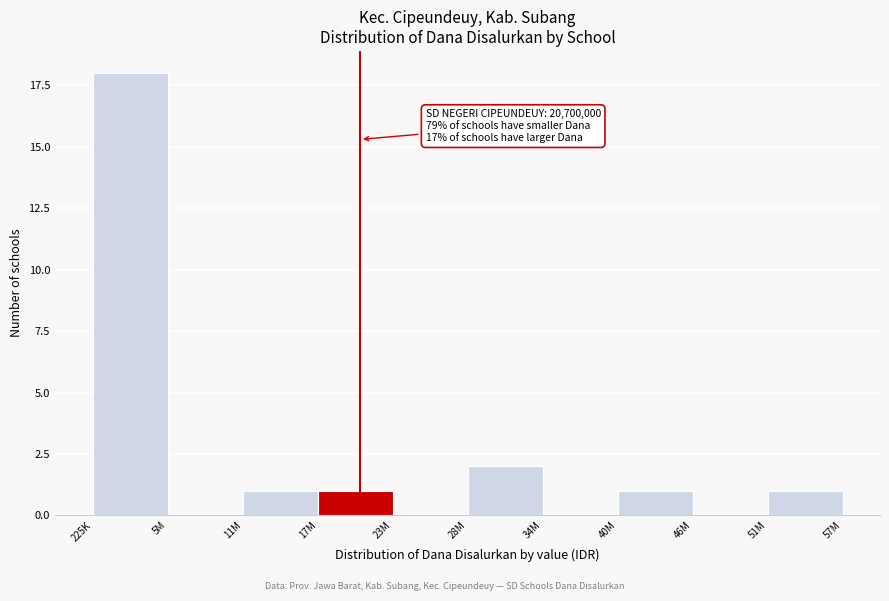

Reading right to left, list all the values displayed in this chart.

51M=1	46M=0	40M=1	34M=0	28M=2	23M=0	17M=1	11M=1	5M=0	225K=18